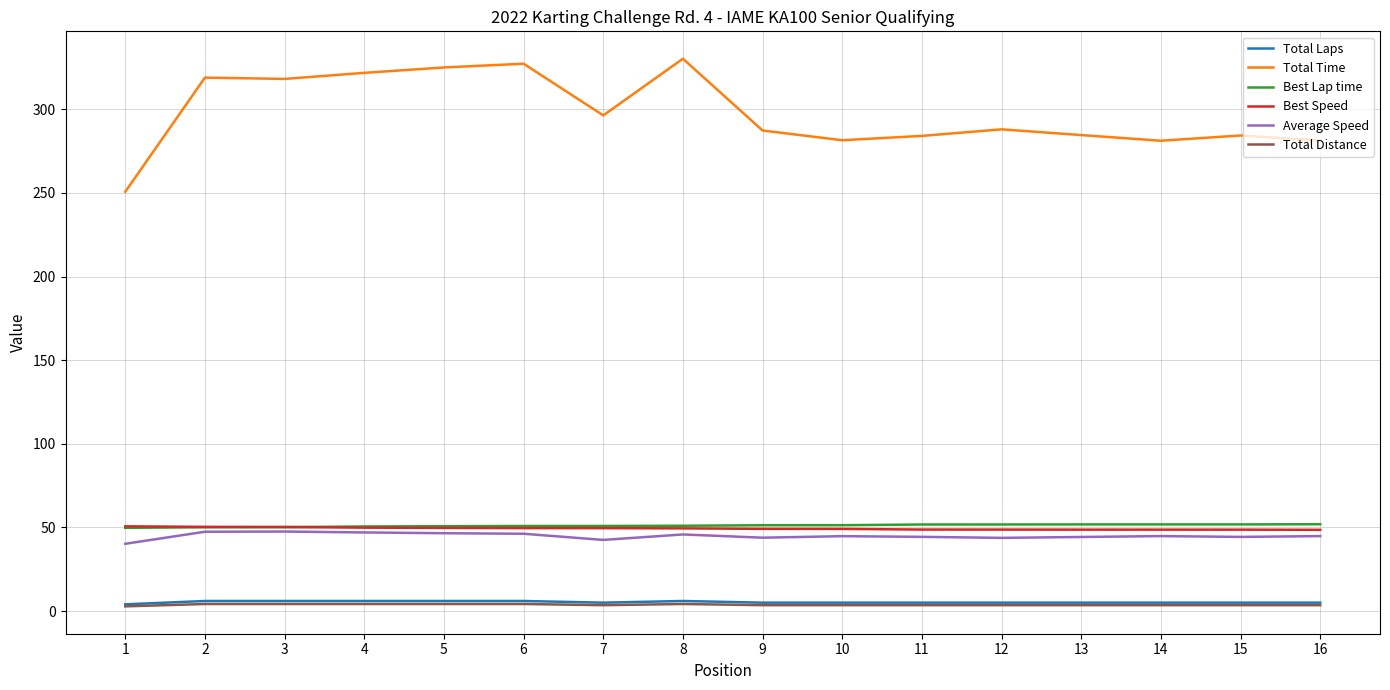

Read the Total Time value at 12.

288.0